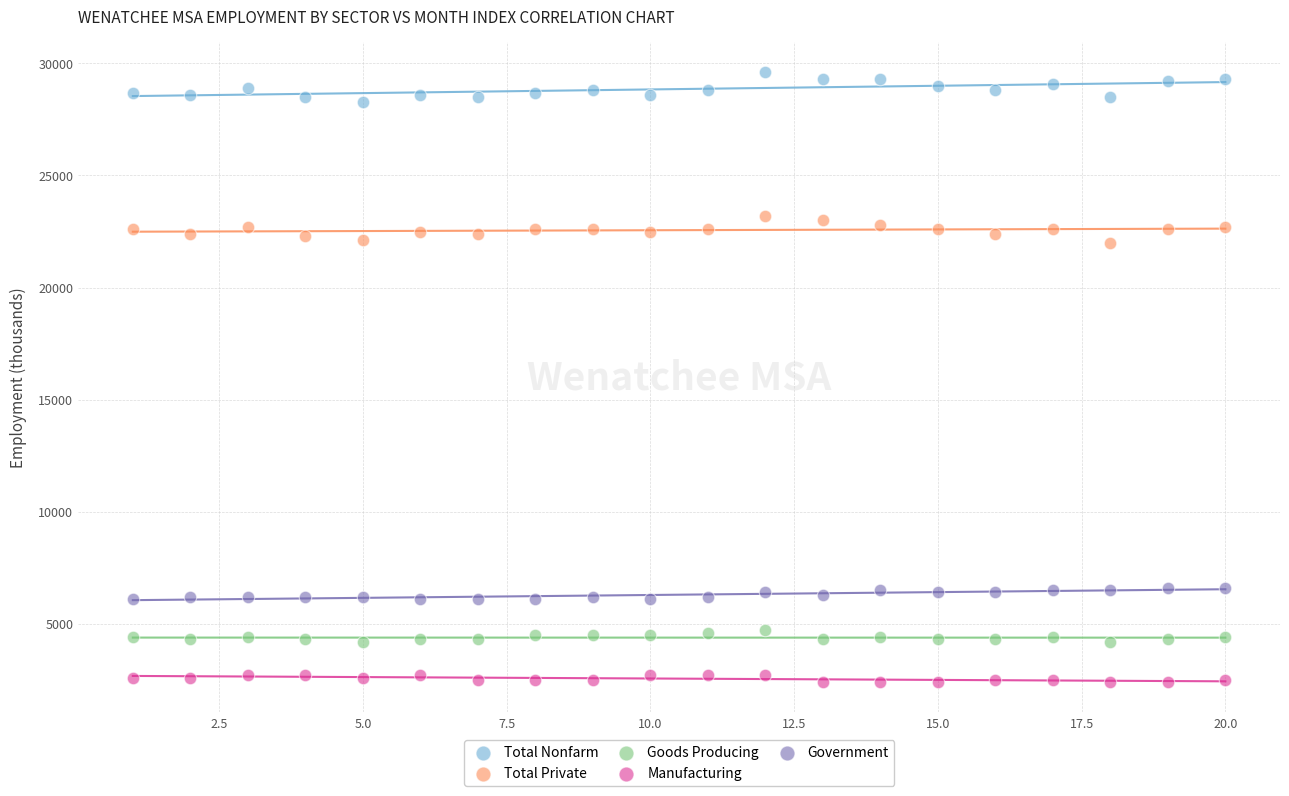

Across all data points, what is the range of Y values (max minus min)?

27200